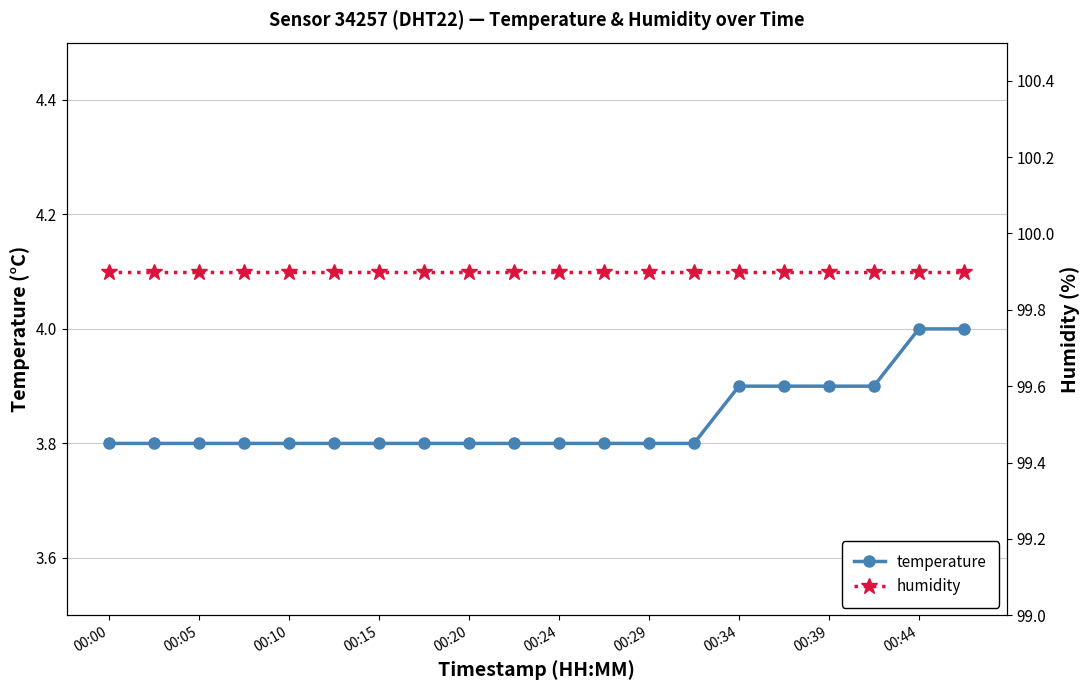

True or false: temperature has more than 0 points higher than both neighbors.

False